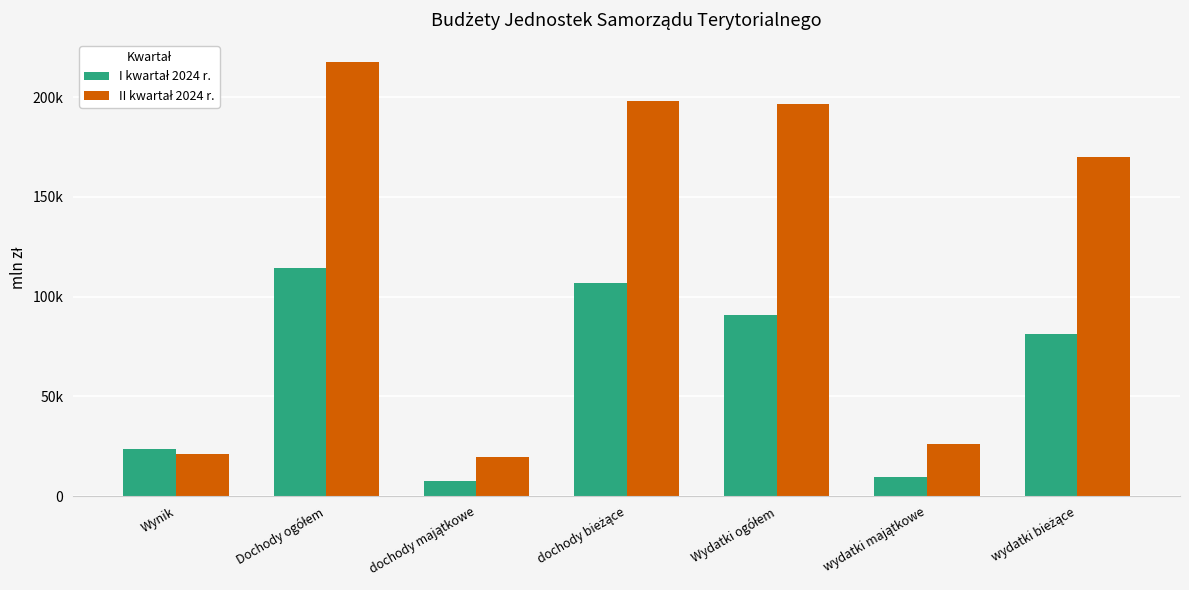

Rank the categories by I kwartał 2024 r. value from lowest to highest.

dochody majątkowe, wydatki majątkowe, Wynik, wydatki bieżące, Wydatki ogółem, dochody bieżące, Dochody ogółem